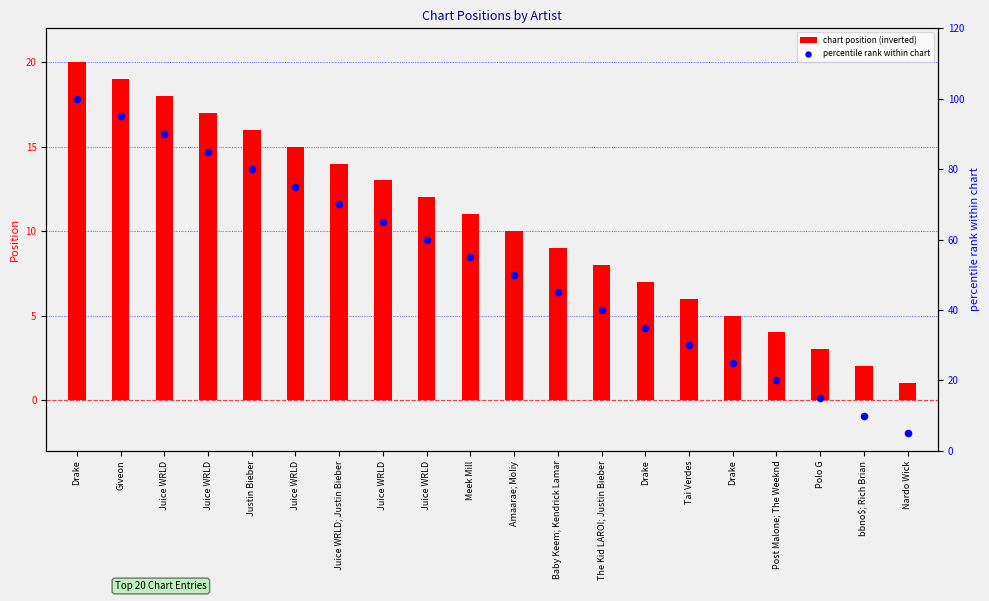

Which series has the largest total across all categories?

percentile rank within chart